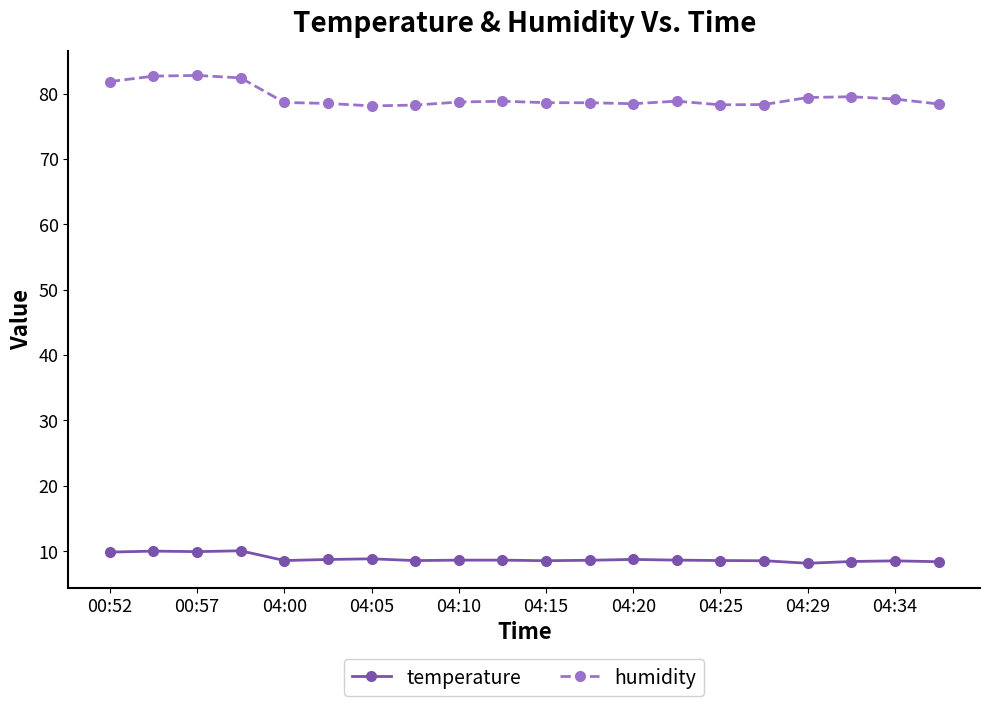

What is the sum of all temperature values?

176.9